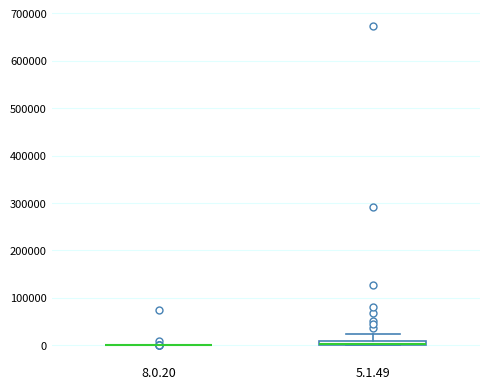

Where is the lower edge of the box for 5.1.49 on the y-axis? The values are not printed on the chart, so give them approximately, as read against the axis.

0